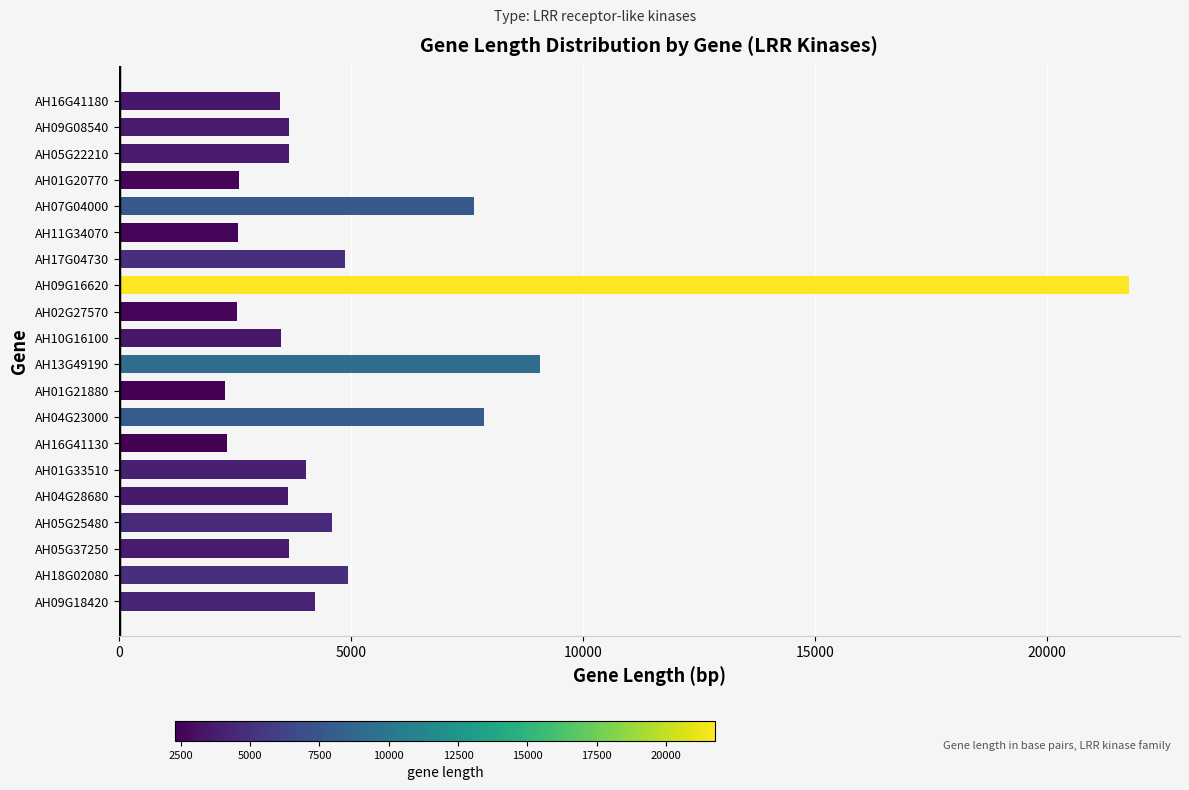

The value at AH01G33510 is 6314. True or false?

False